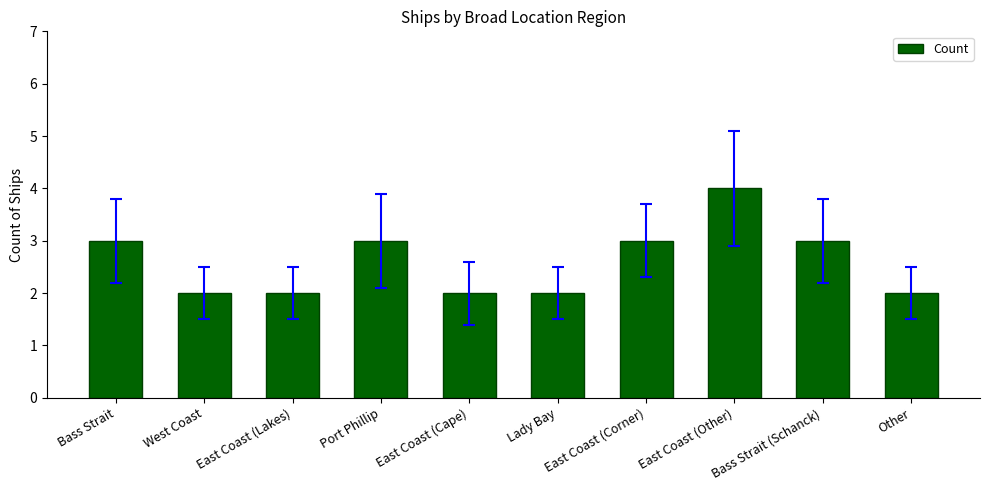

What is the greatest value displayed?

4